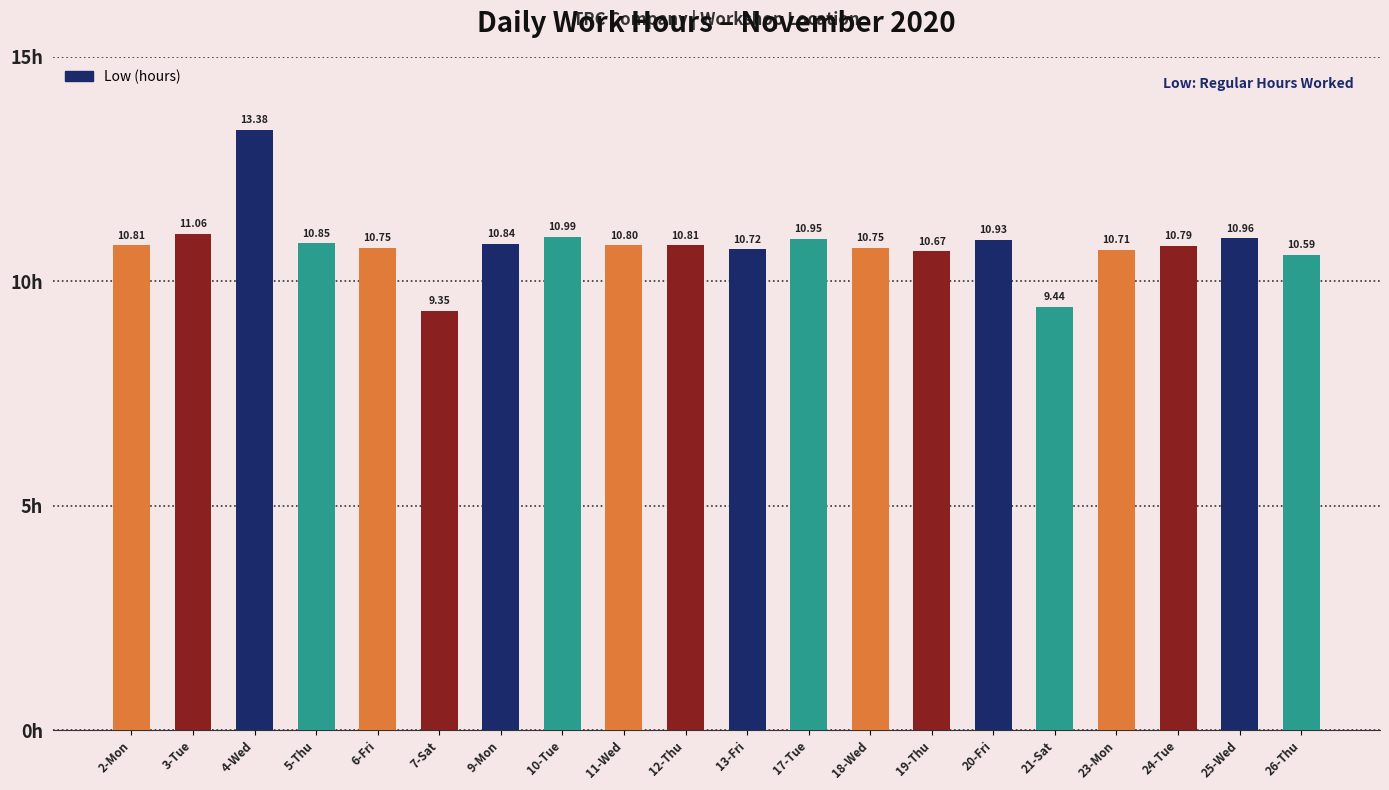

Is it true that the value at 20-Fri is 7.1?

False